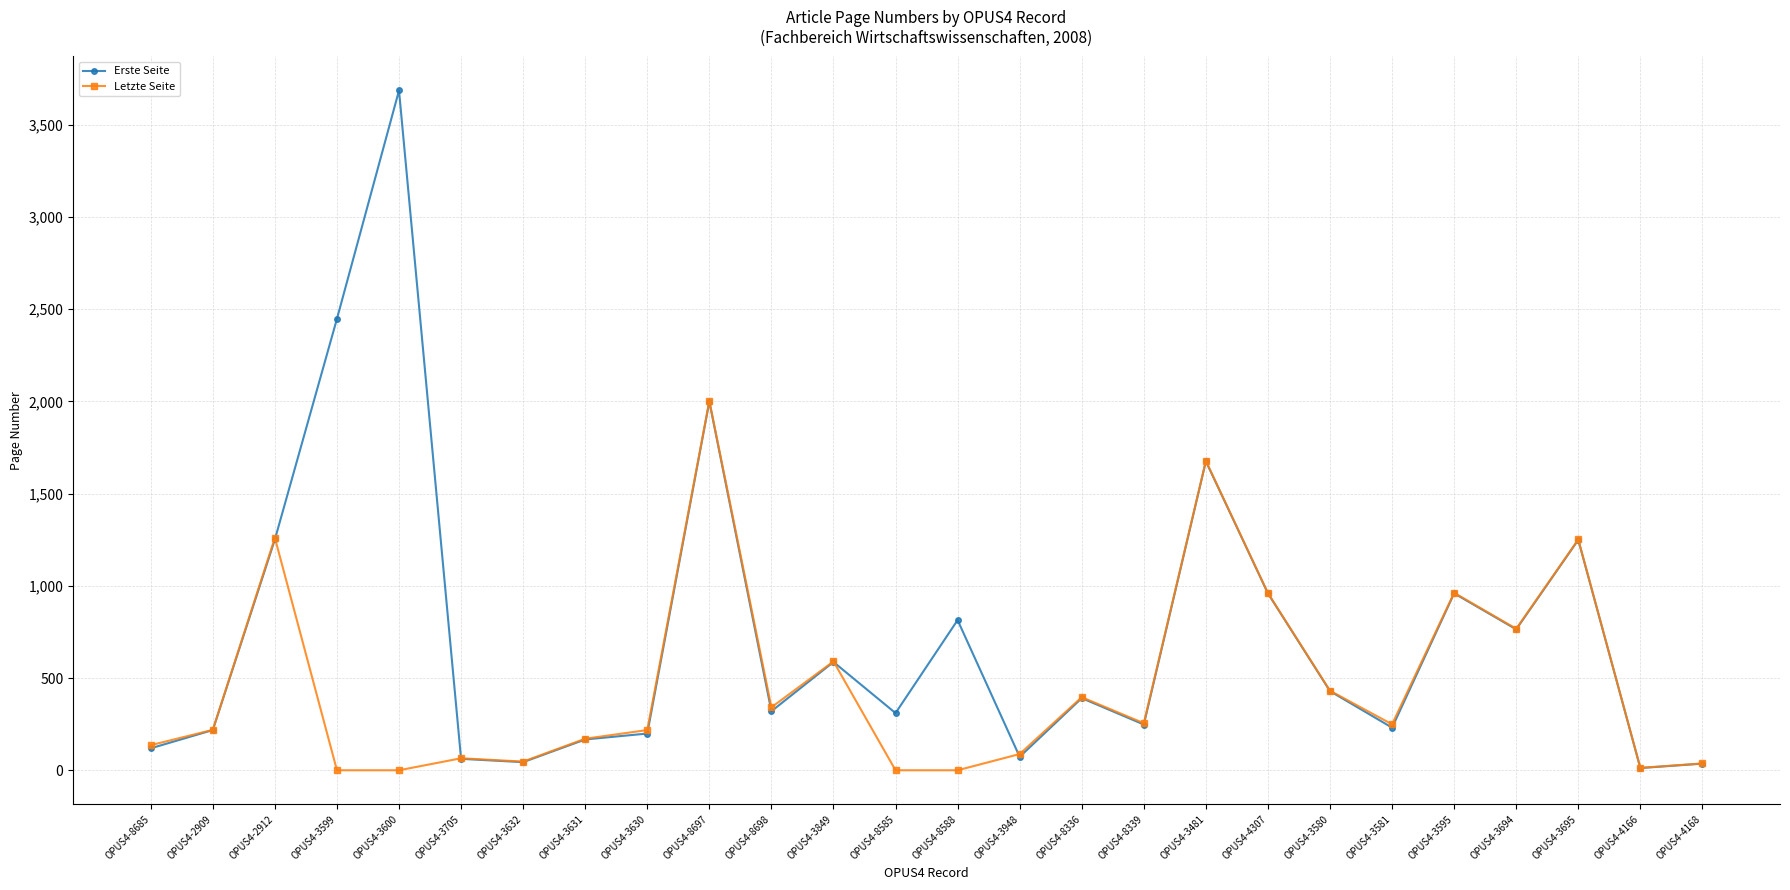

List the series in order of their overall mean, highest first.

Erste Seite, Letzte Seite